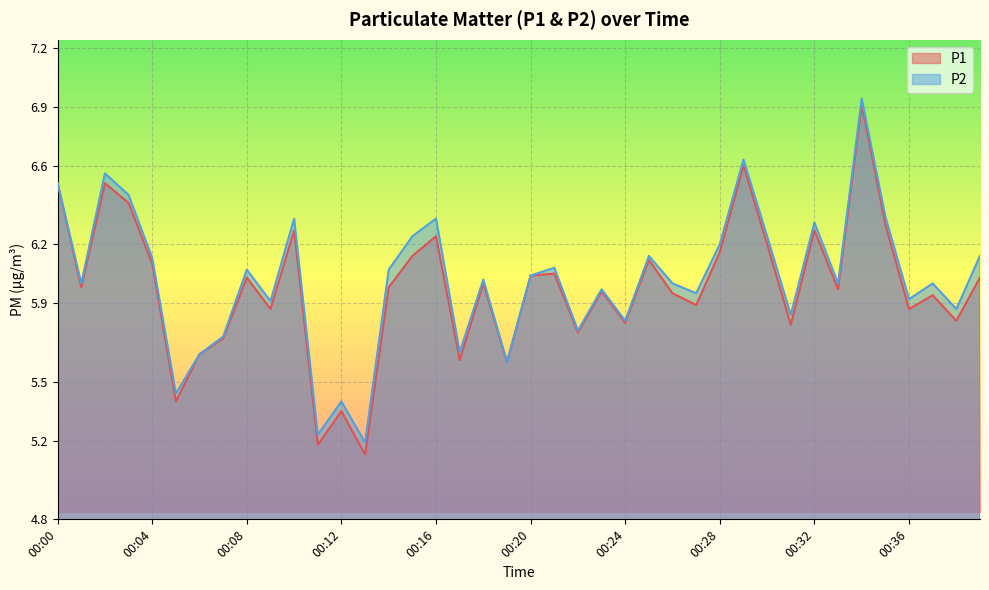

Count the number of data series in this chart.

2